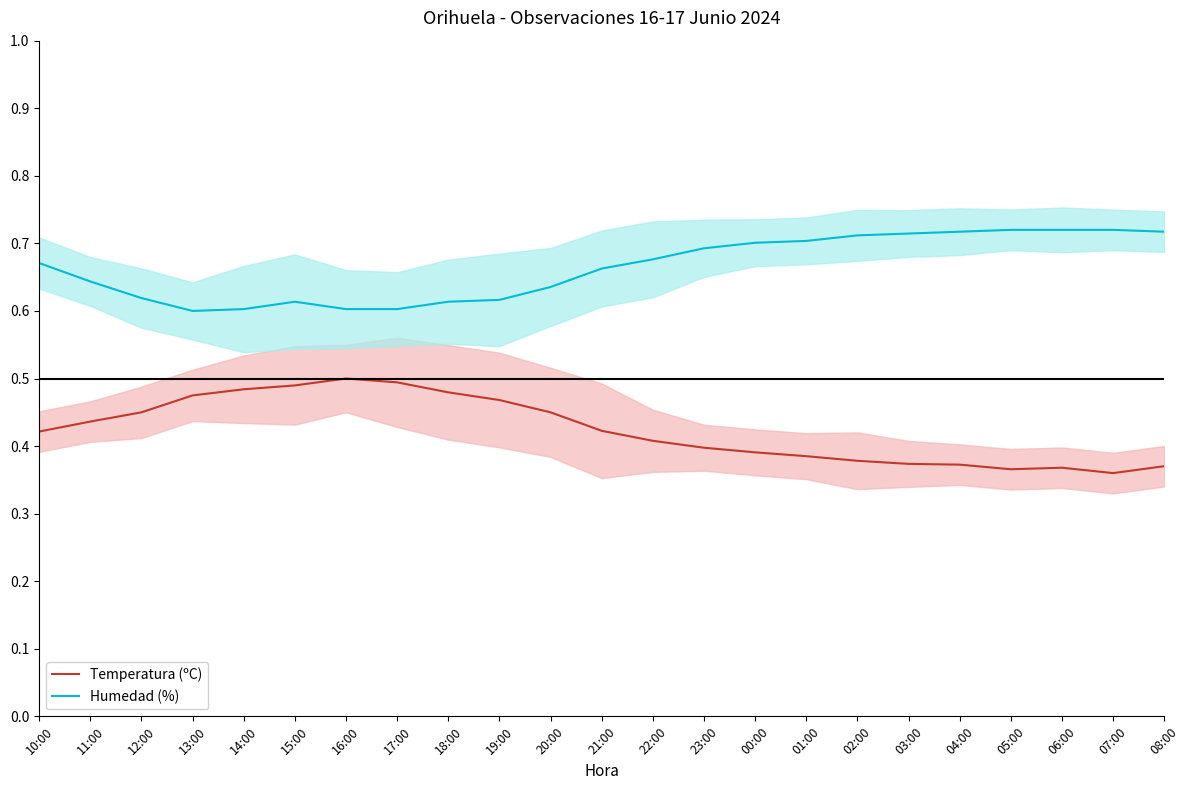

At which category does Temperatura (ºC) reach its first local valley?

05:00